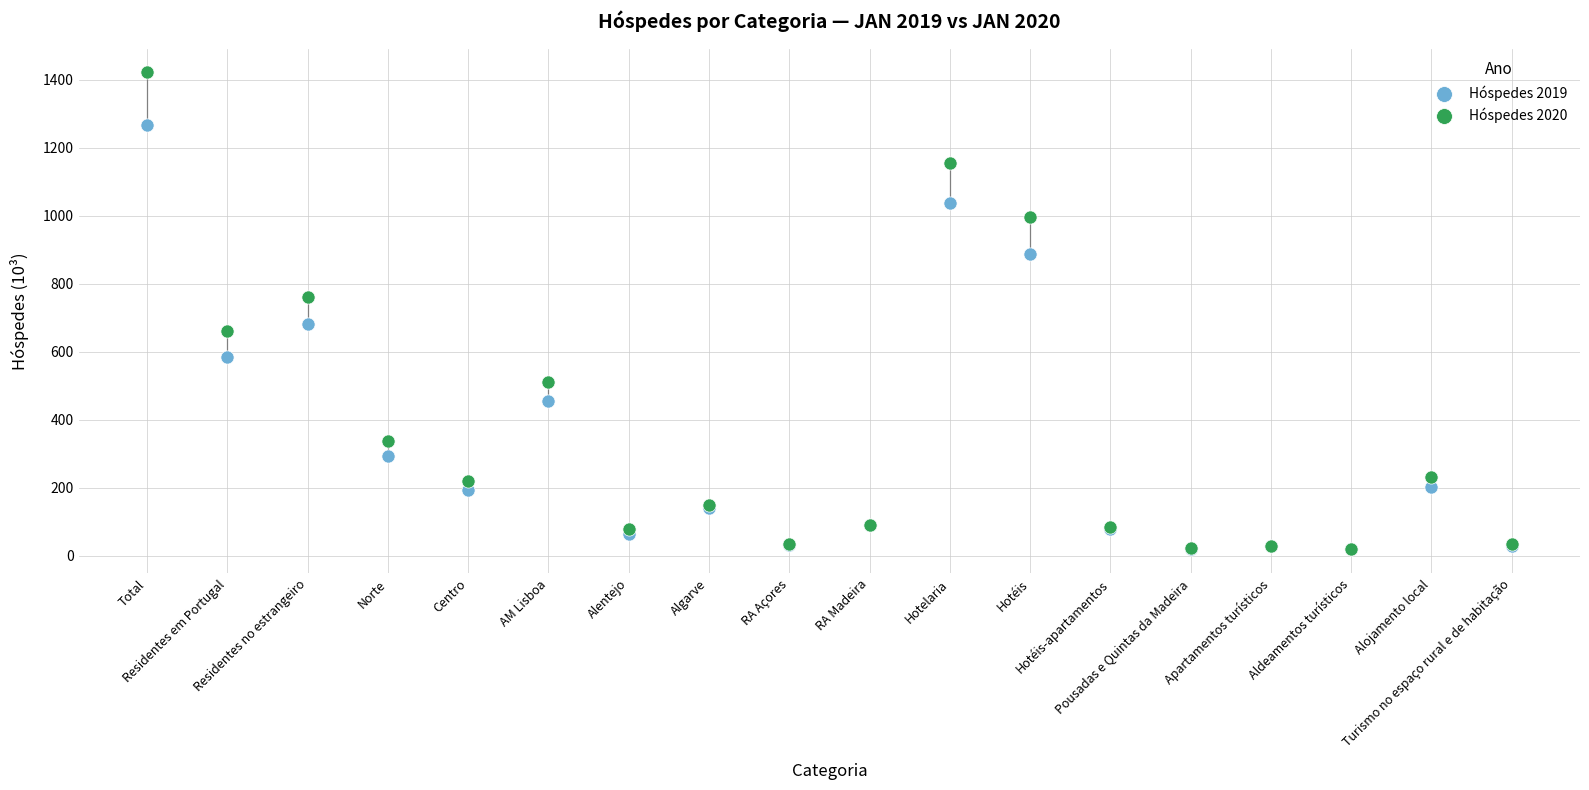

In the Hóspedes 2019 series, what Y value is closest to 642?

681.3